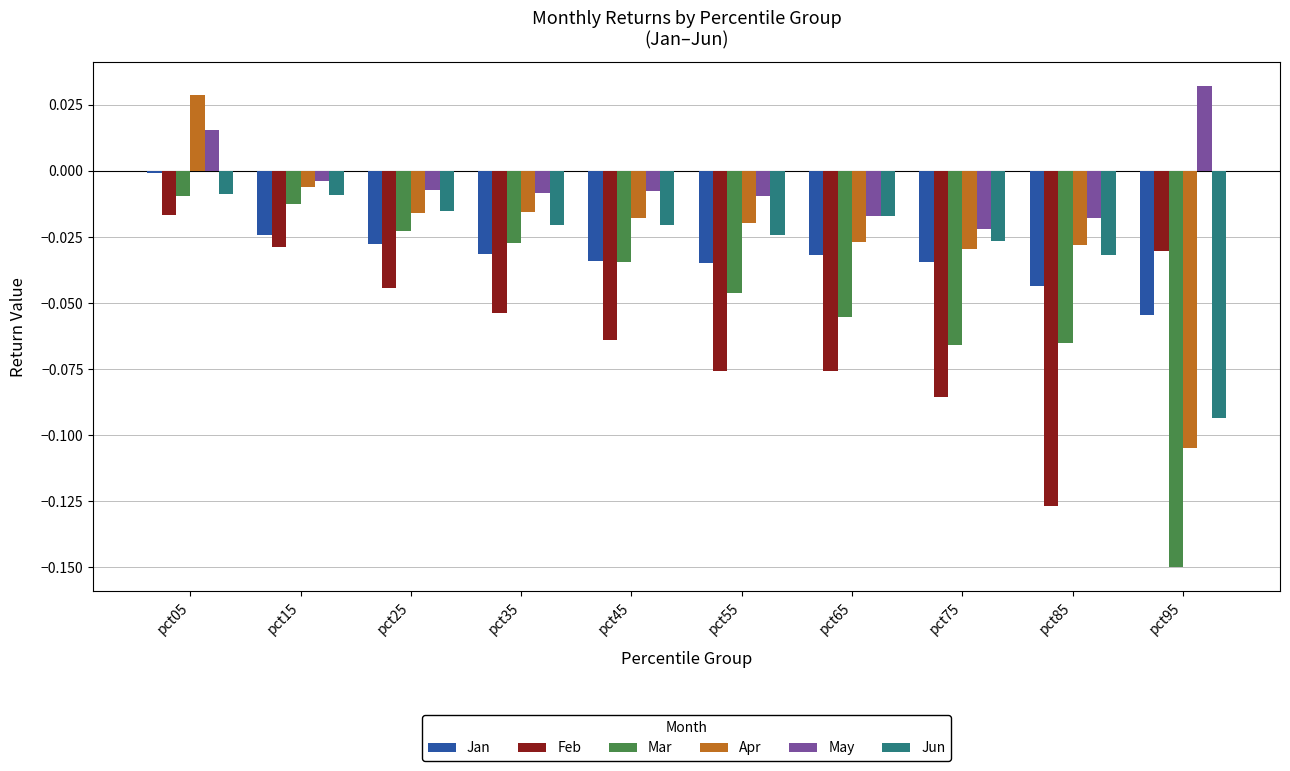

The May series shows -0.0 at pct85. True or false?

True